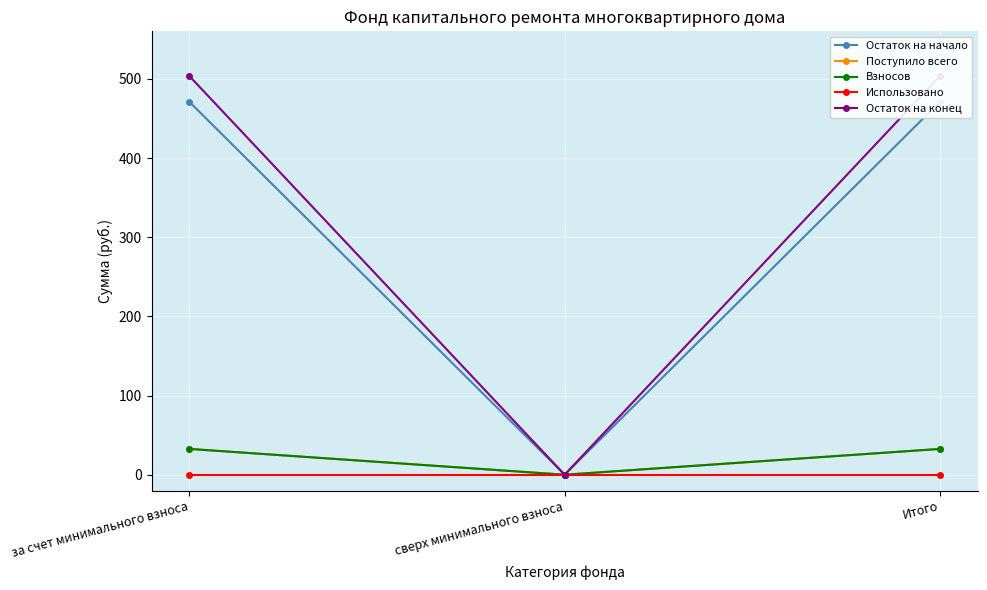

What position from the right is сверх минимального взноса?

2